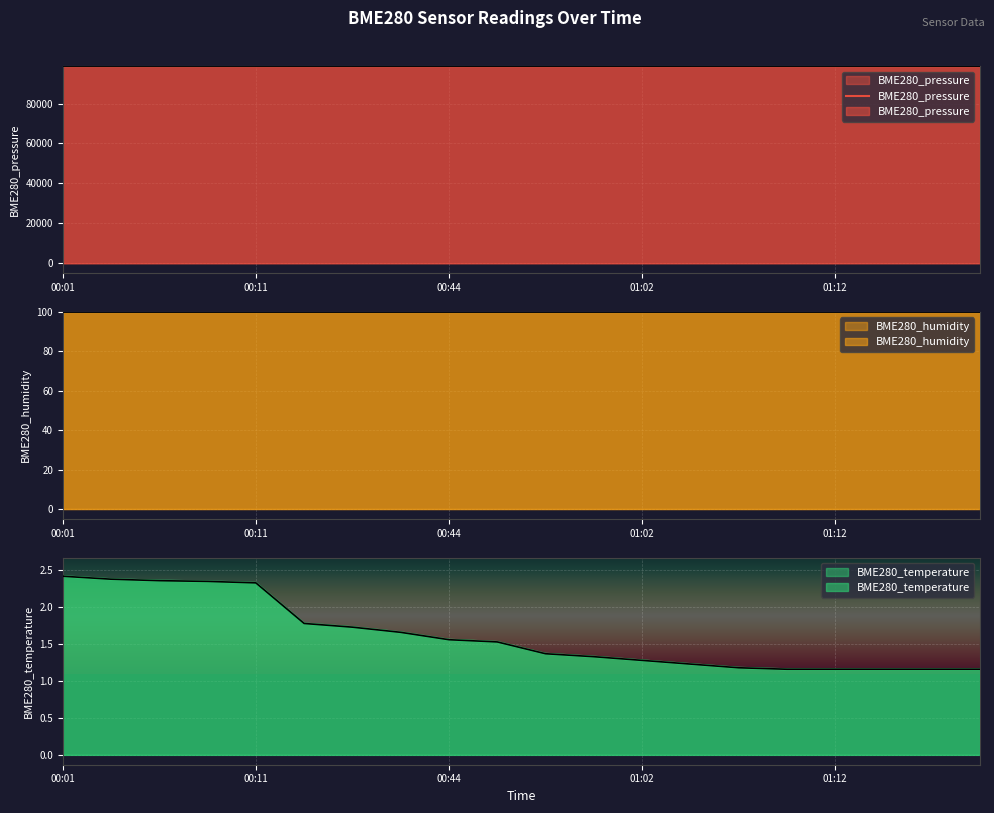

What is the label of the 5th point from the left?

00:11